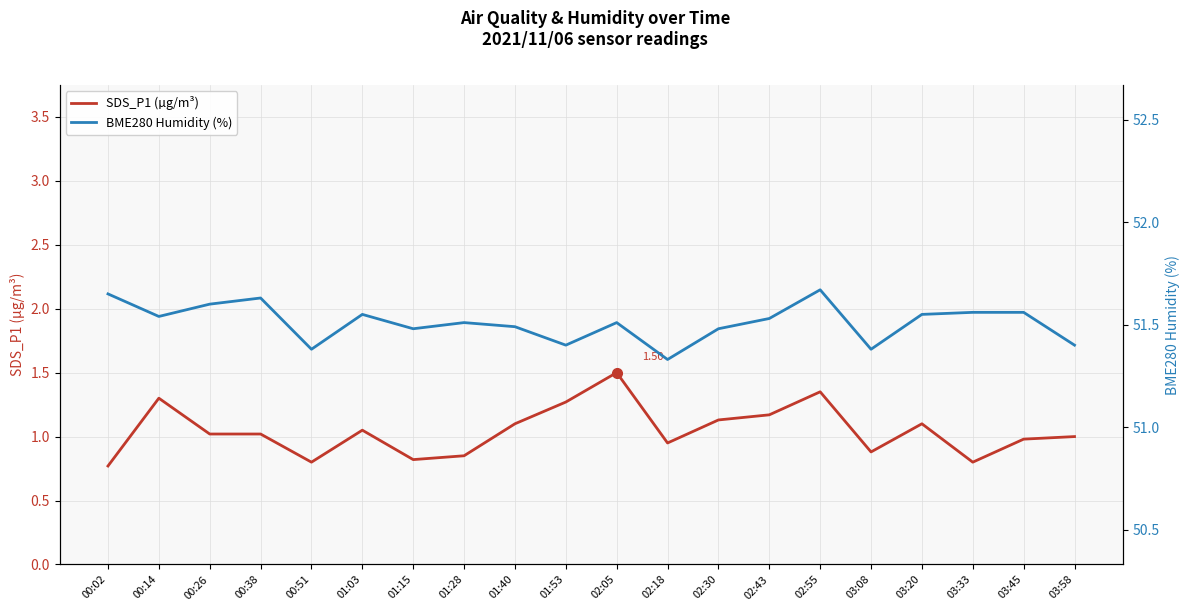

The BME280 Humidity (%) series shows 88.7 at 01:15. True or false?

False